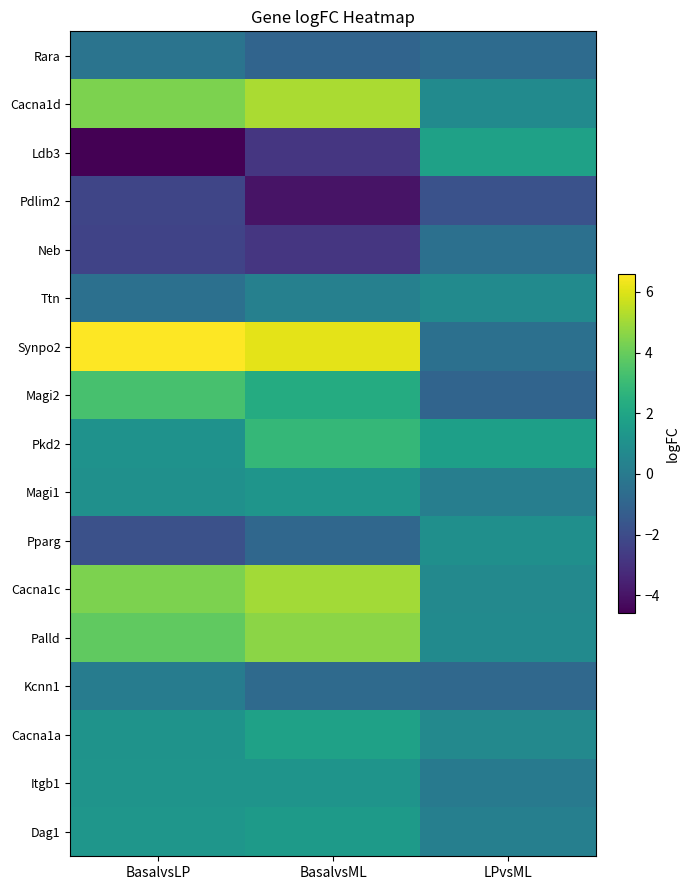

What is the spread (max minus min) of values at BasalvsML?

10.1